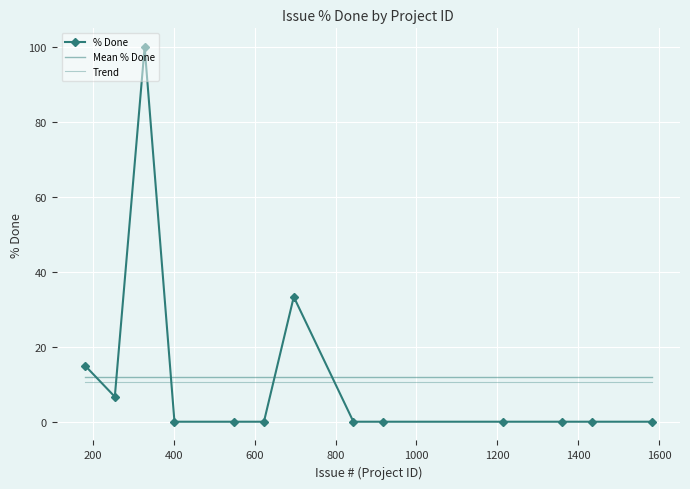

Which series has the largest range (max minus min)?

% Done